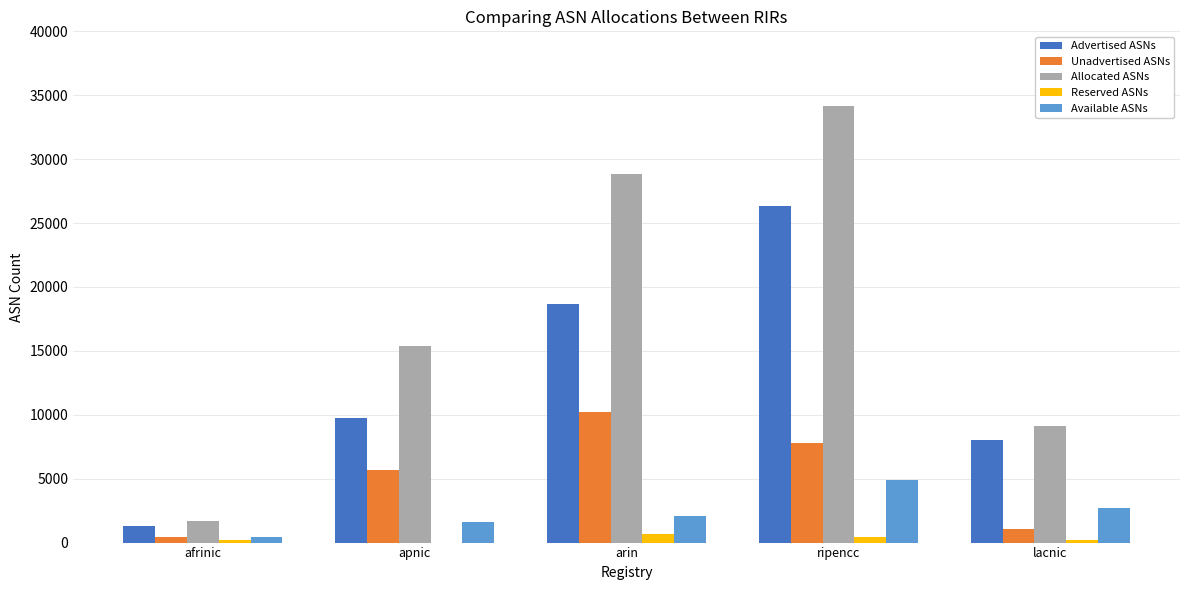

Which series has the largest total across all categories?

Allocated ASNs